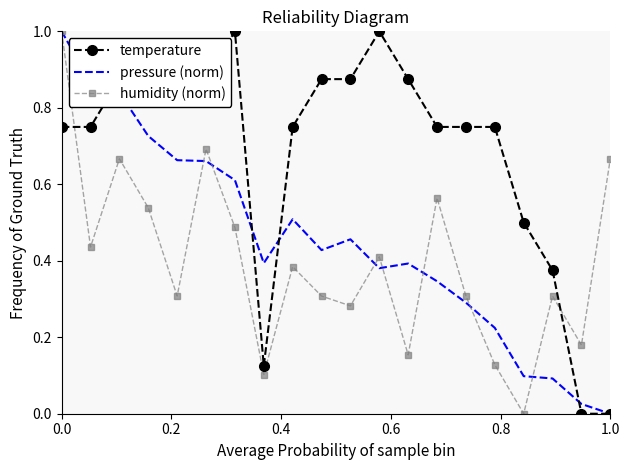

Rank the series by their average value, from highest to lowest.

temperature, pressure (norm), humidity (norm)